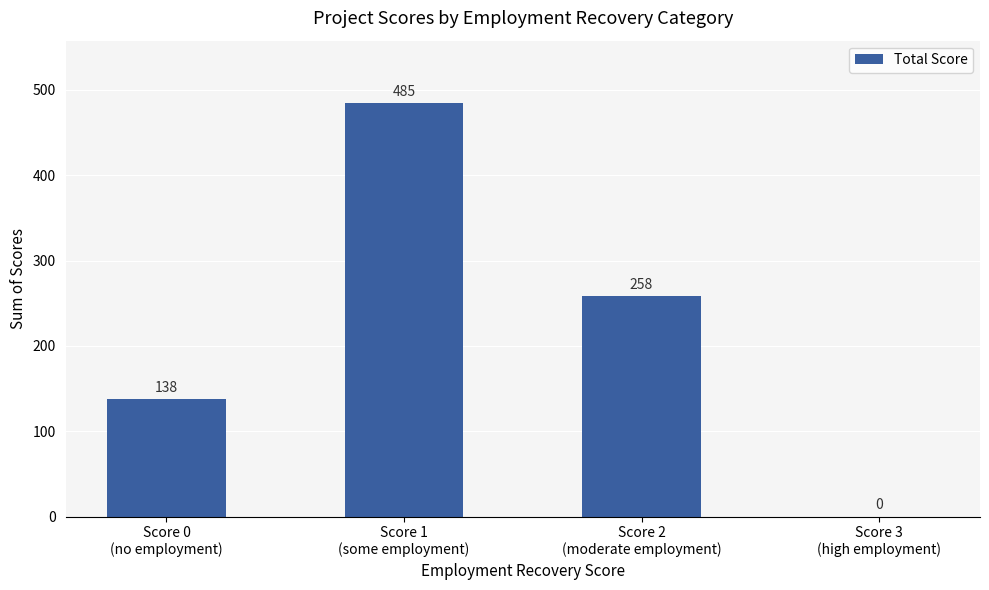

What is the sum of the values at Score 2
(moderate employment) and Score 0
(no employment)?

396